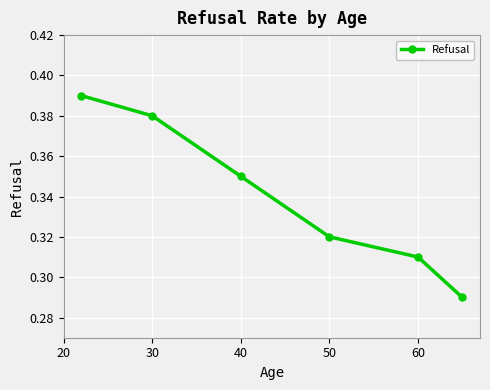

True or false: there are more than 2 points higher than both neighbors.

False